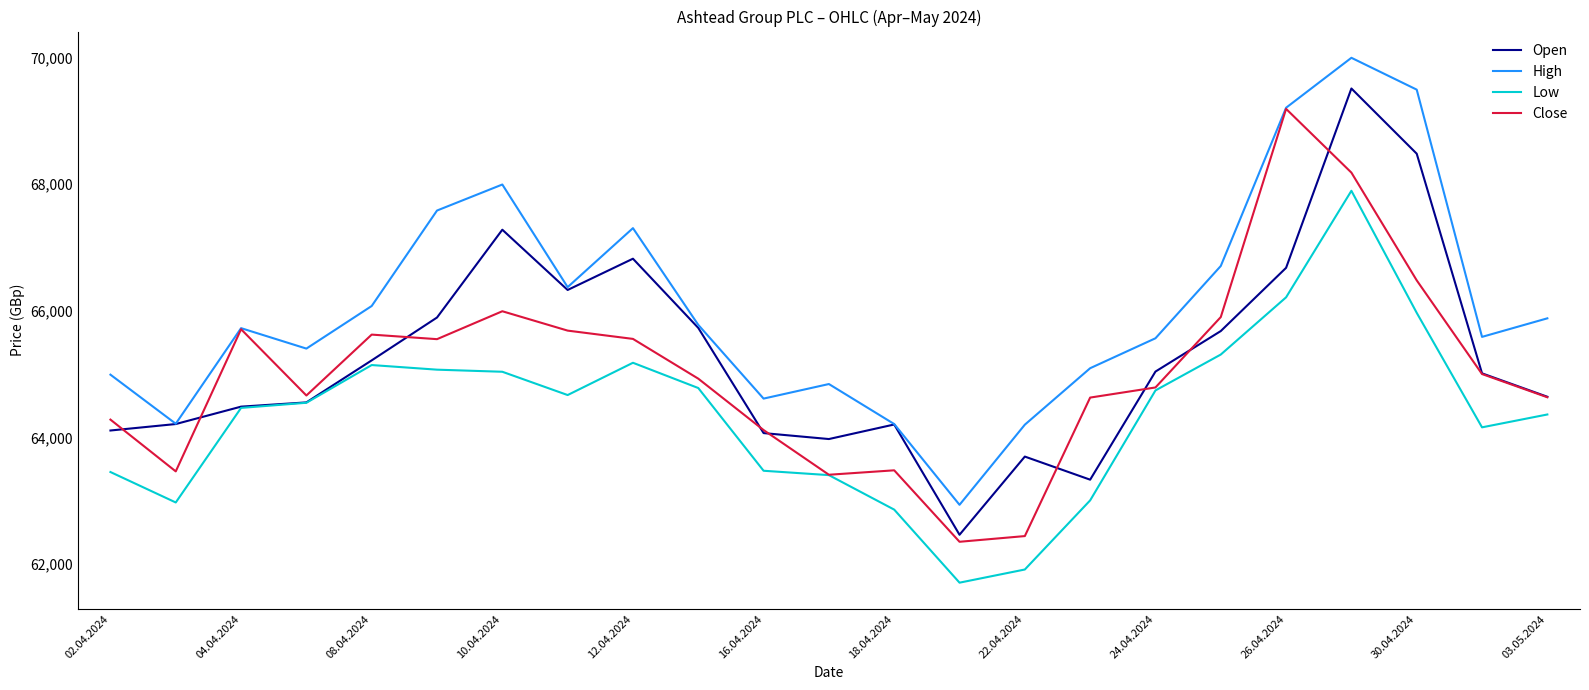

What is the minimum value for Close?

62350